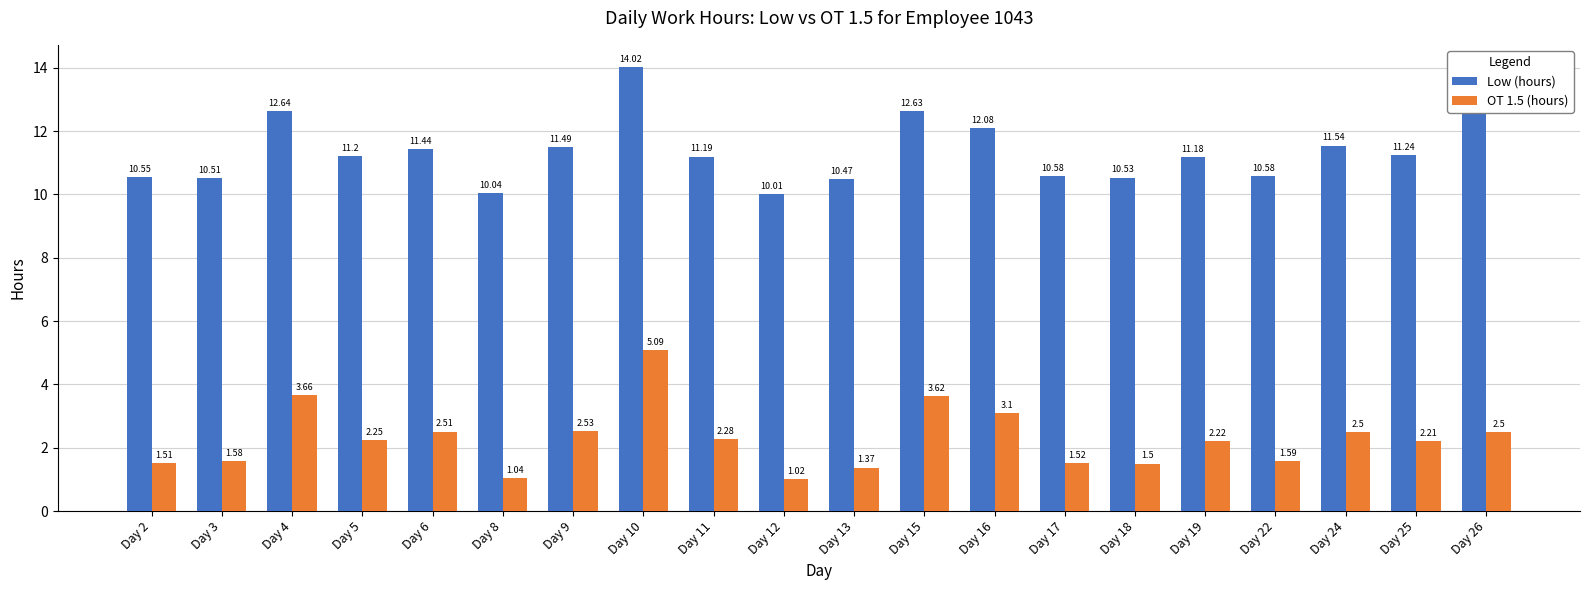

Between Day 18 and Day 22, which series saw the biggest shift?

OT 1.5 (hours)